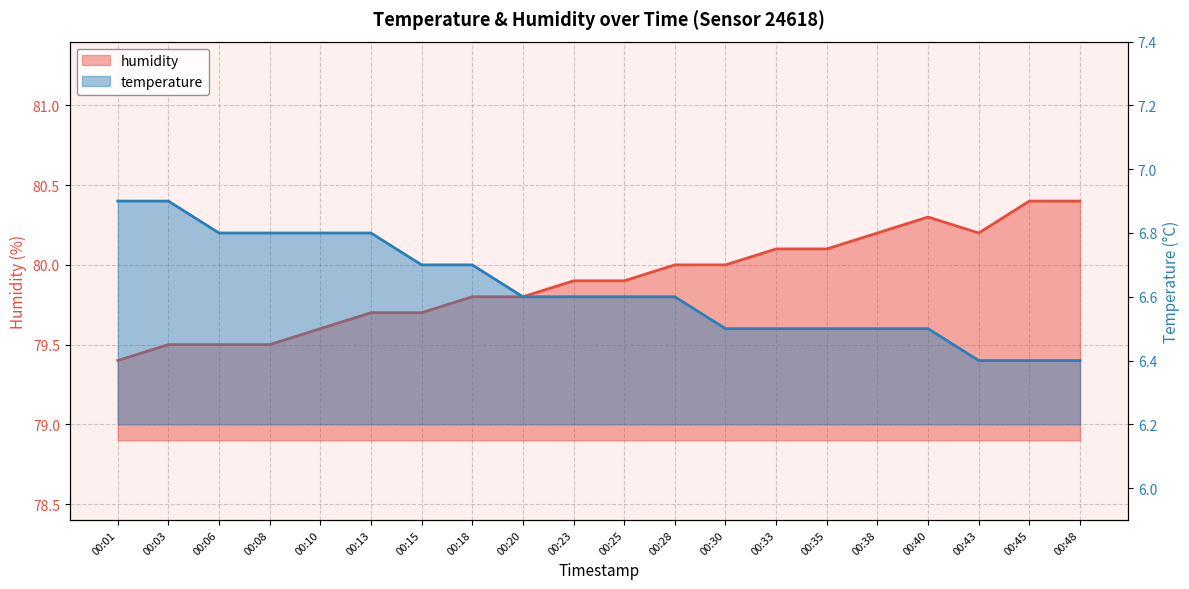

True or false: temperature and humidity intersect in this chart.

False